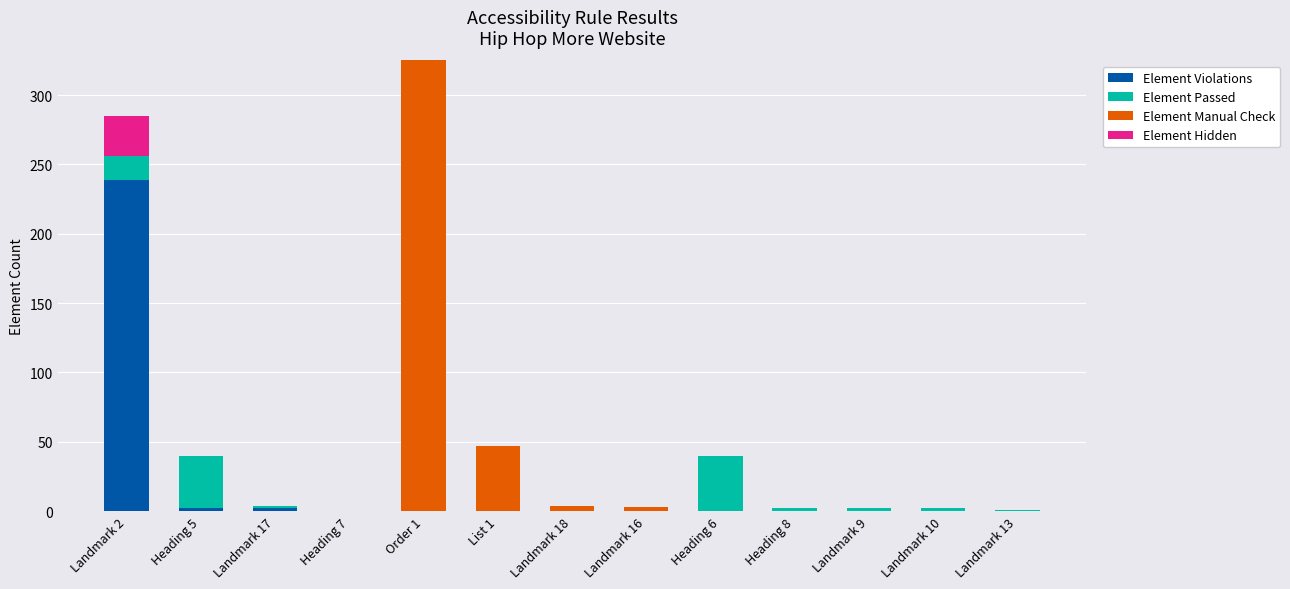

The Element Violations series shows 0 at Heading 7. True or false?

True